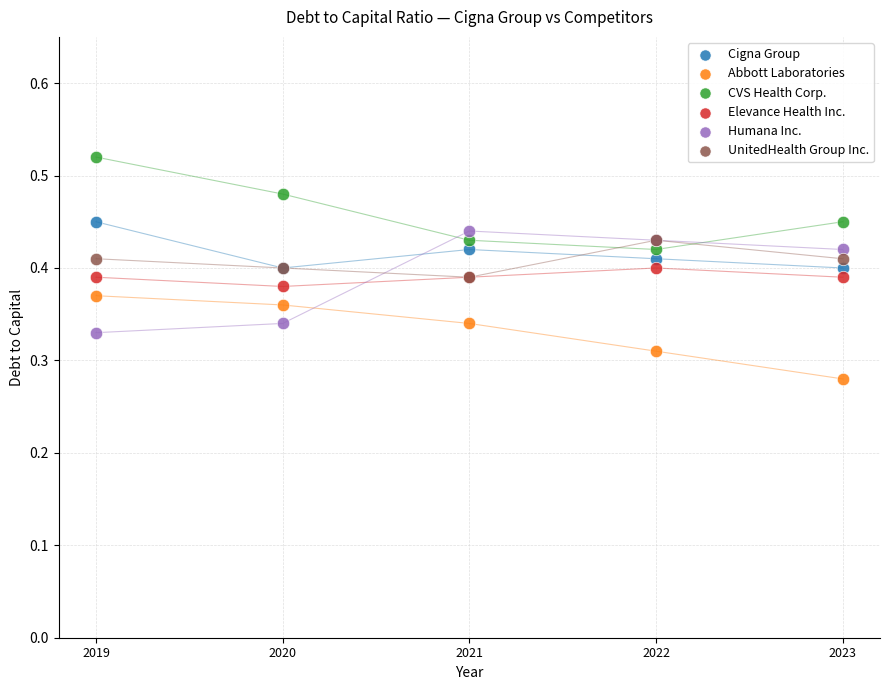

What are all the series names shown in the legend?

Cigna Group, Abbott Laboratories, CVS Health Corp., Elevance Health Inc., Humana Inc., UnitedHealth Group Inc.